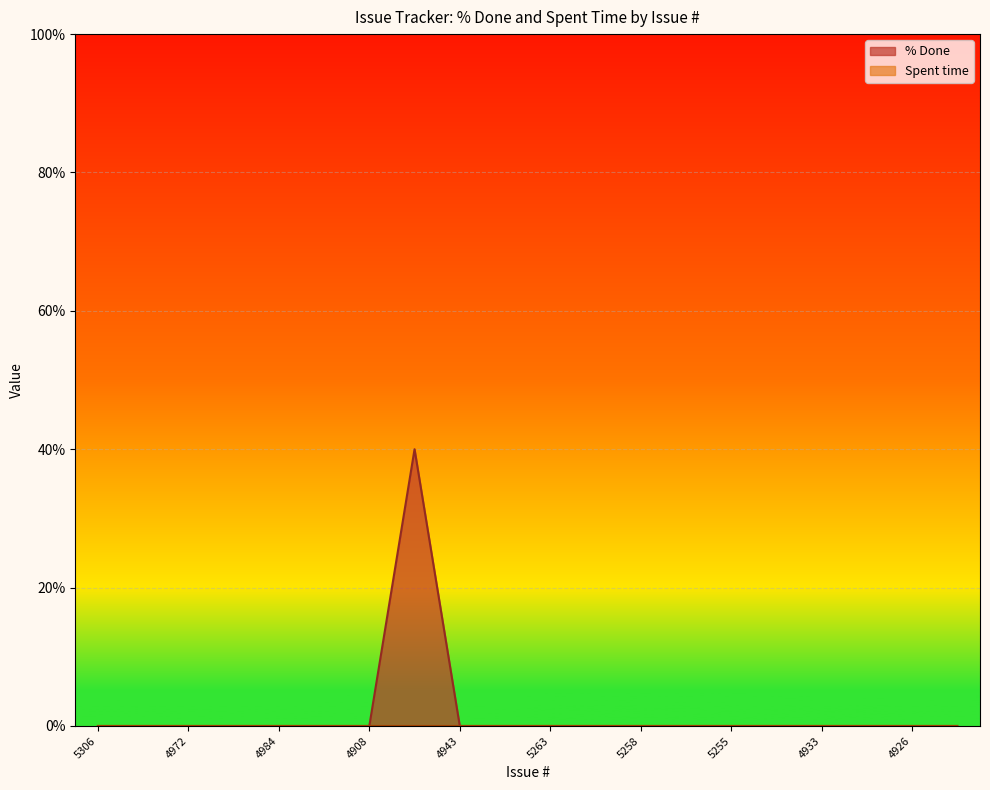

Reading left to right, transcribe all the data shown in this chart.

0	0	0	0	0	0	0	40	0	0	0	0	0	0	0	0	0	0	0	0